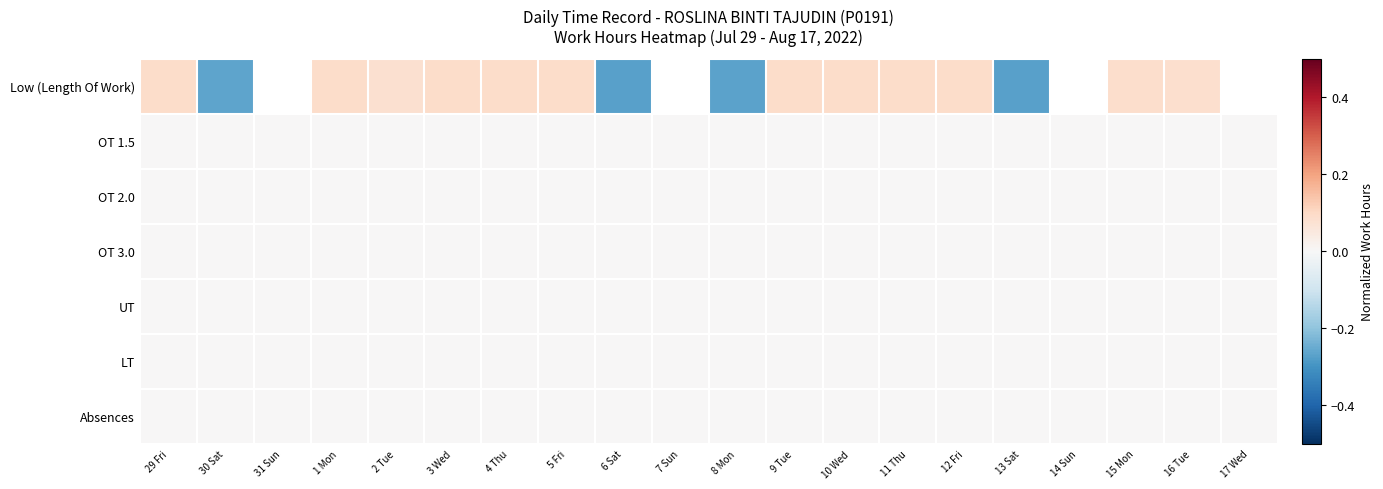

Is it true that Absences equals 0.0 at 29 Fri?

True